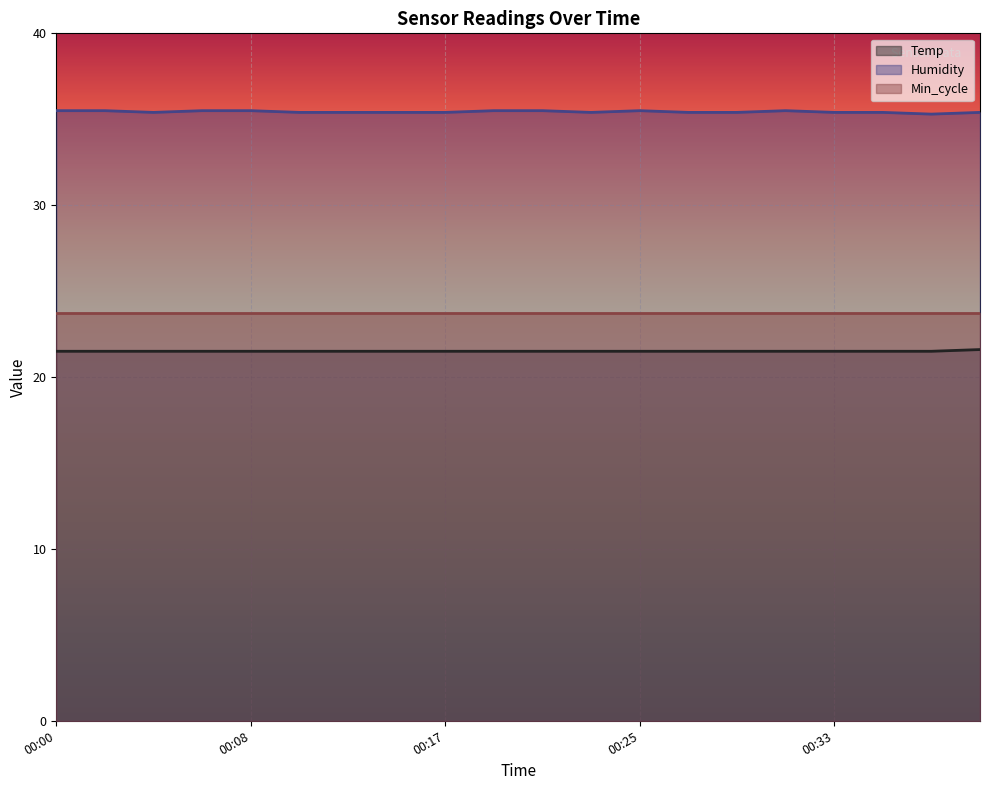

What is the difference between the maximum and minimum values in the Temp series?

0.1